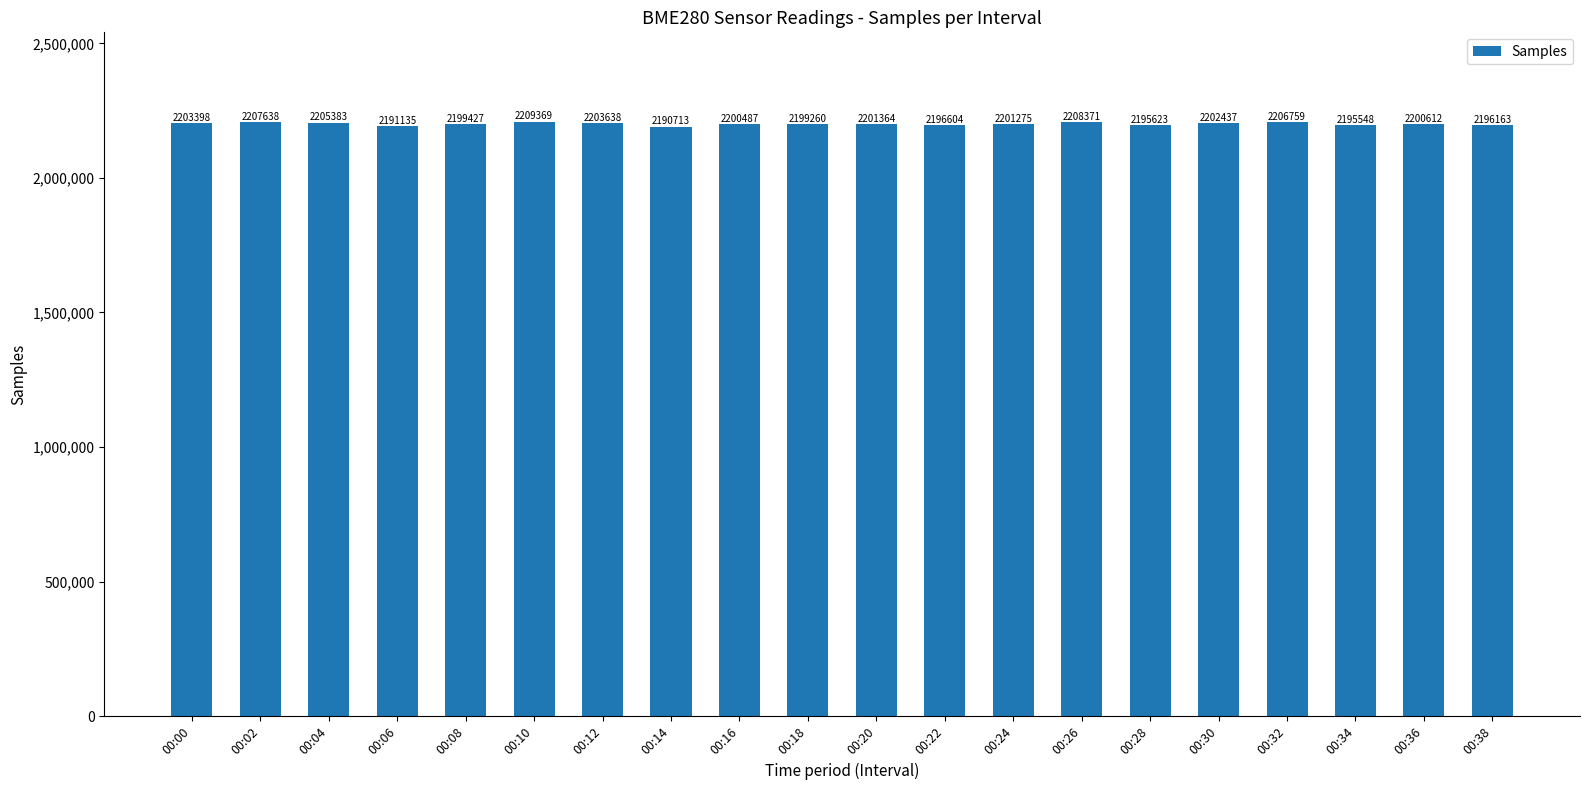

What is the value of the 8th bar from the left?

2190713